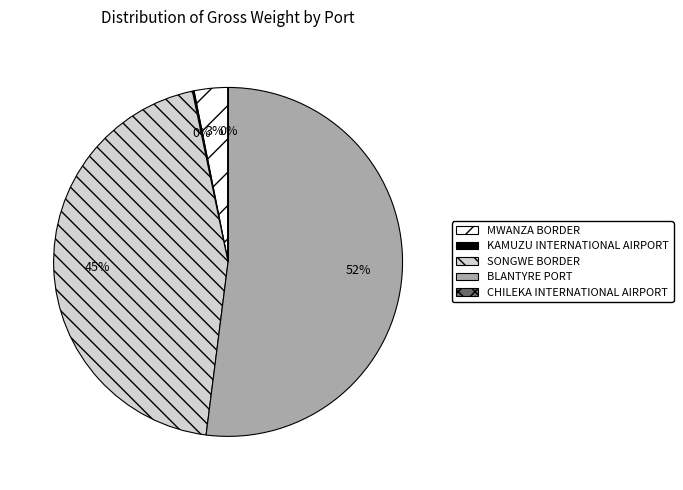

True or false: MWANZA BORDER accounts for 3% of the total.

True